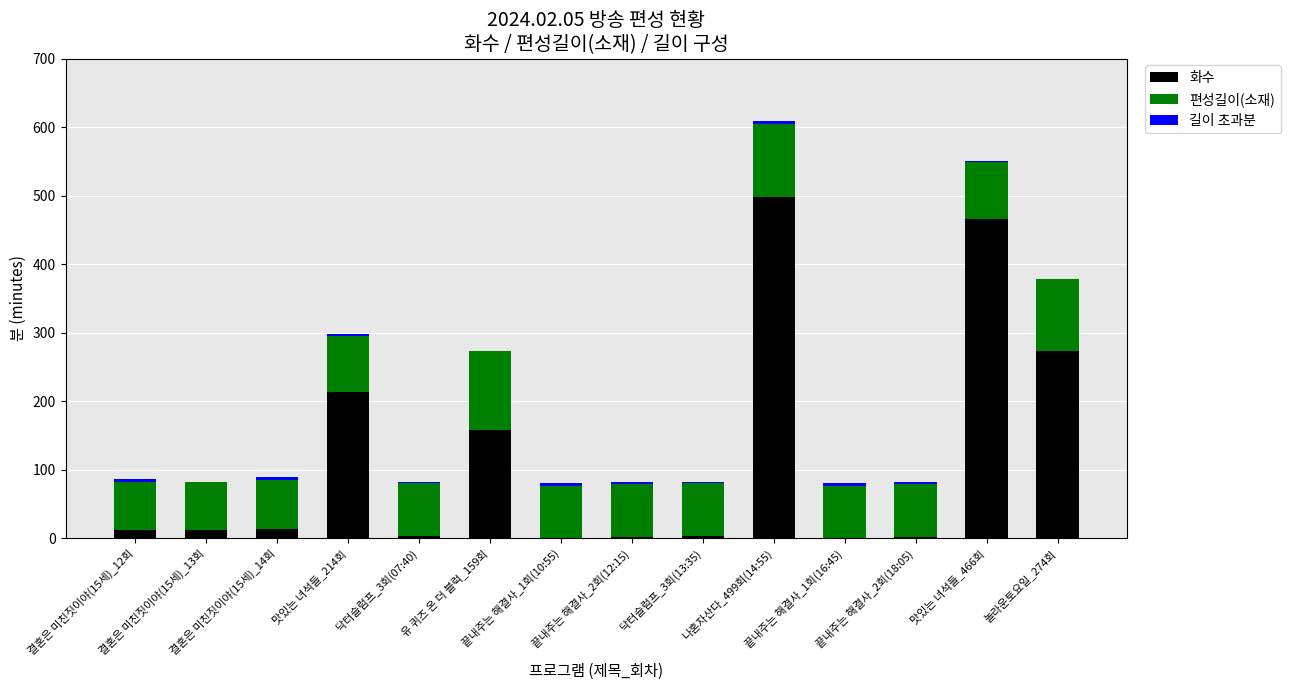

Are the bars grouped side by side (vs. stacked)?

No